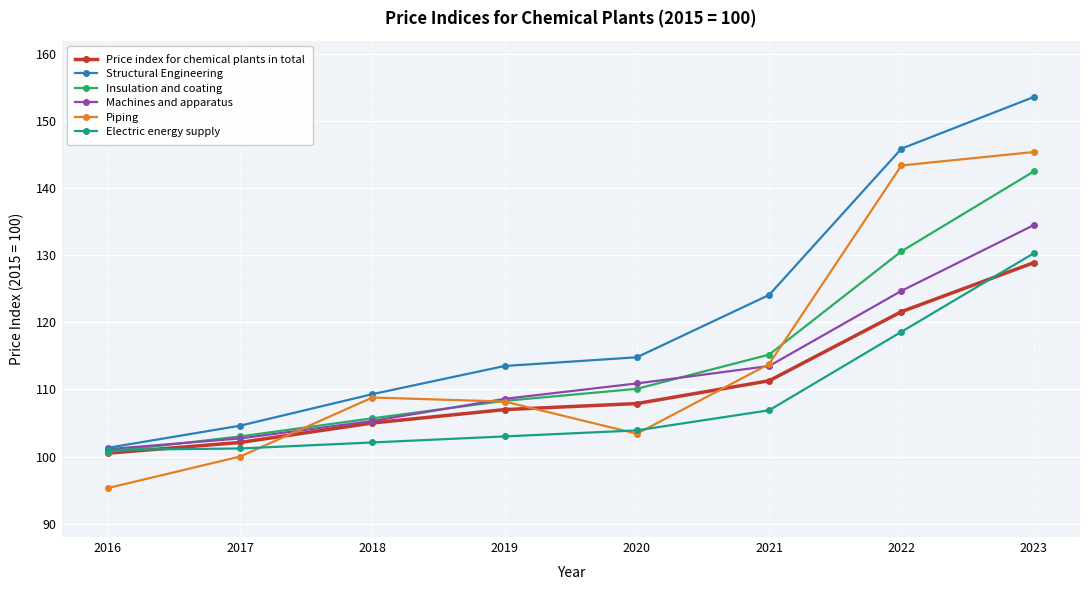

Which series changed the most between 2017 and 2022?

Piping